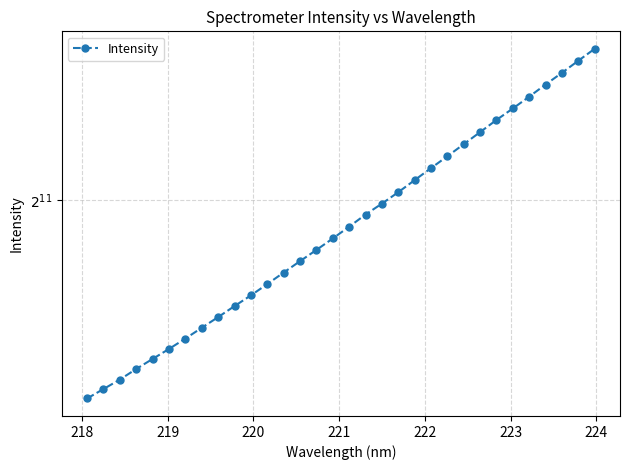

True or false: there are more than 1 points higher than both neighbors.

False